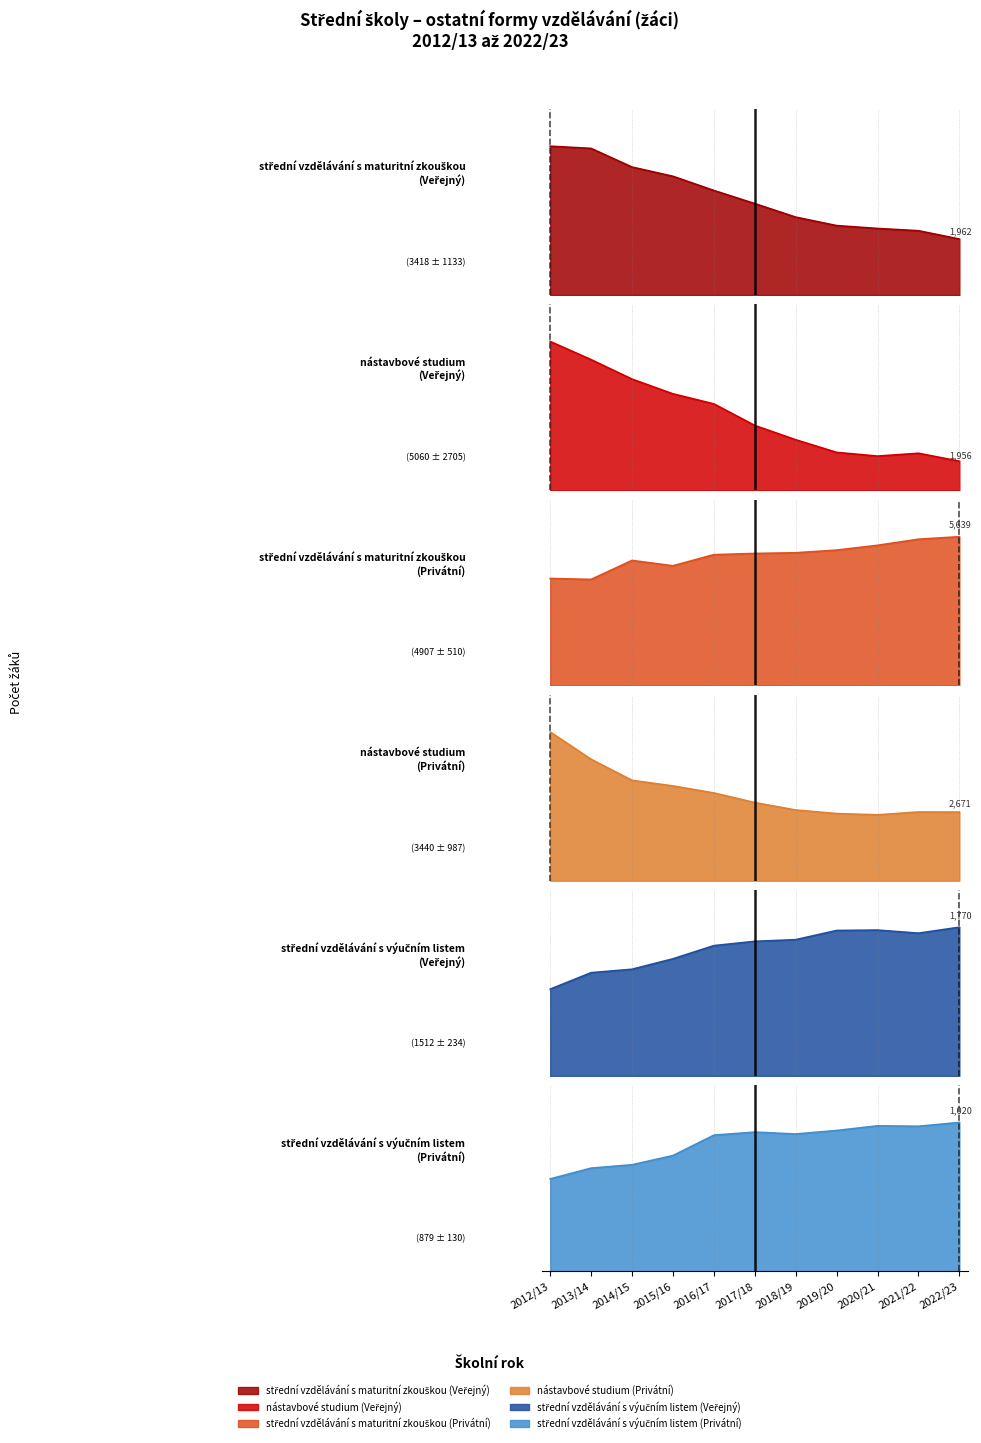

Where do nástavbové studium (Veřejný) and střední vzdělávání s maturitní zkouškou (Veřejný) first cross each other?

2019/20 and 2020/21